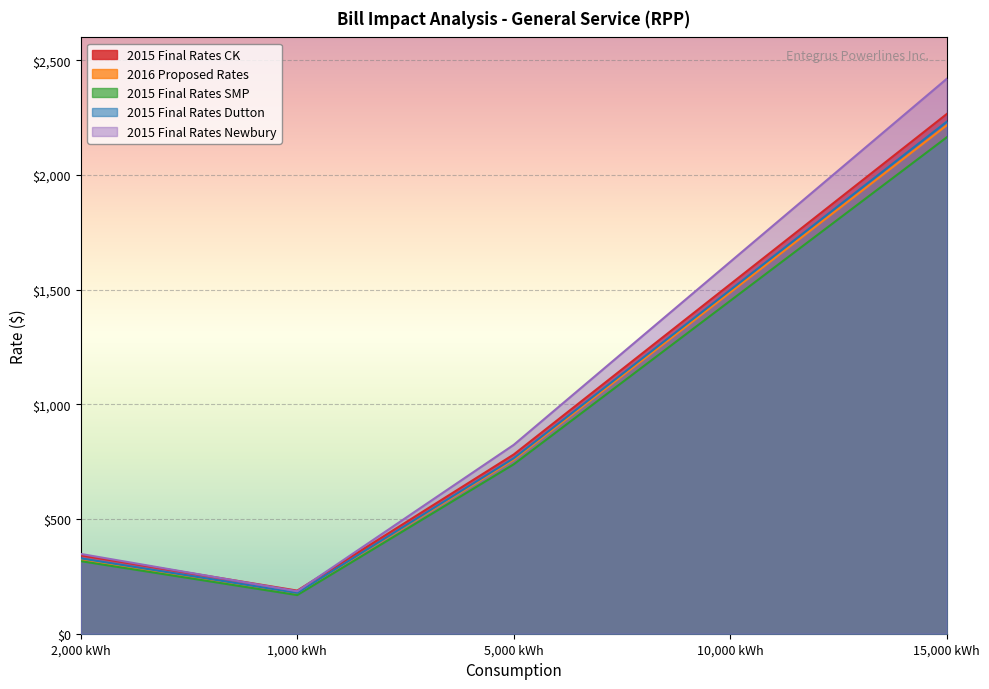

What is the approximate value of 2016 Proposed Rates at 10,000 kWh?

1488.0